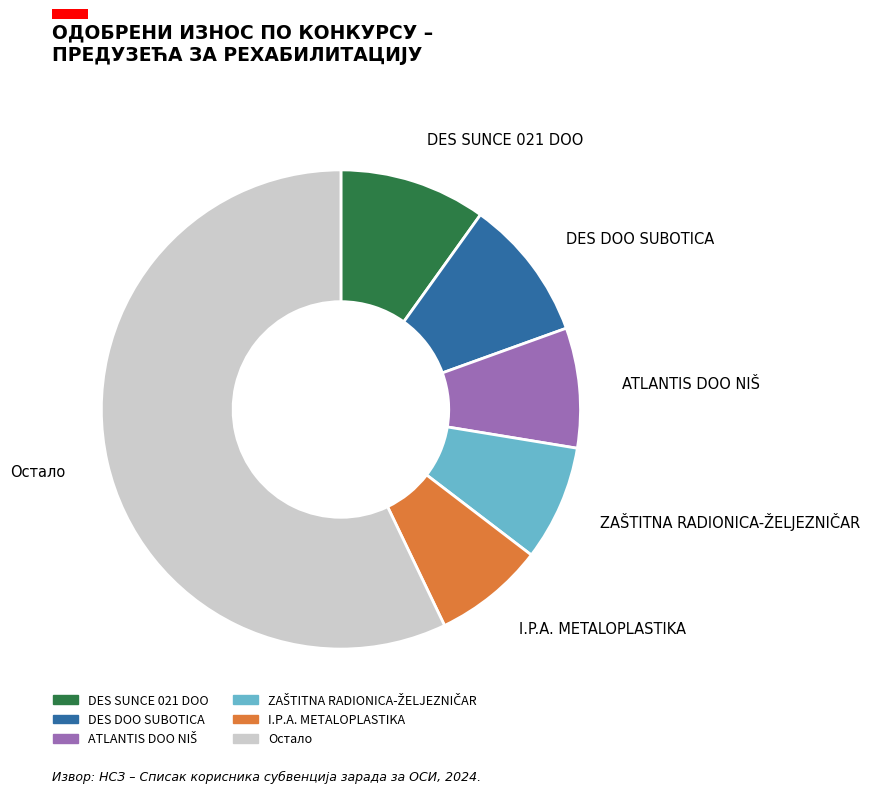

Is there any slice that represents more than half of the pie?

Yes